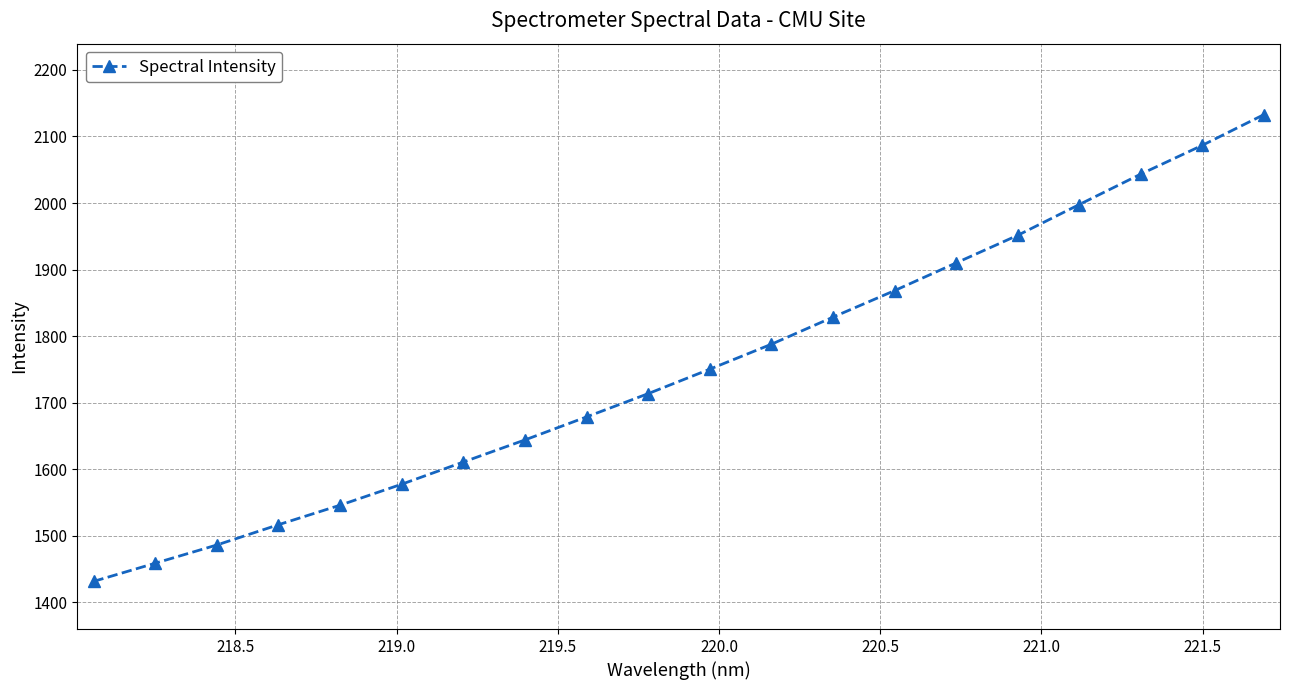

How many values exceed 1750?

10